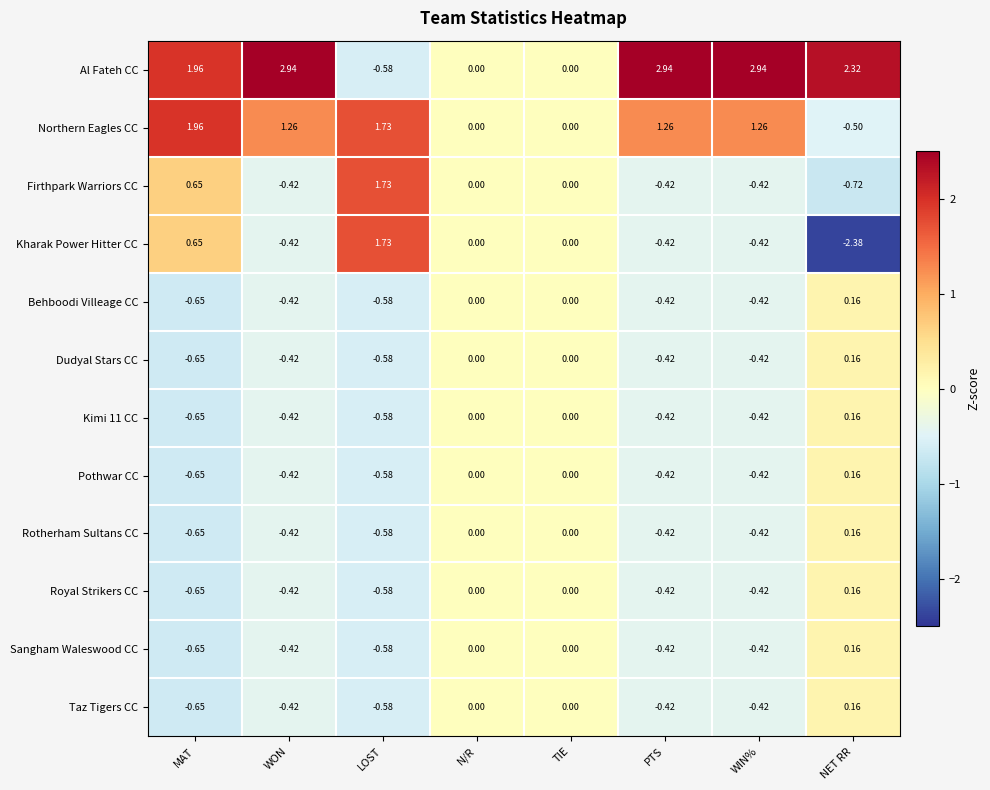

How many distinct data groups are displayed?

12